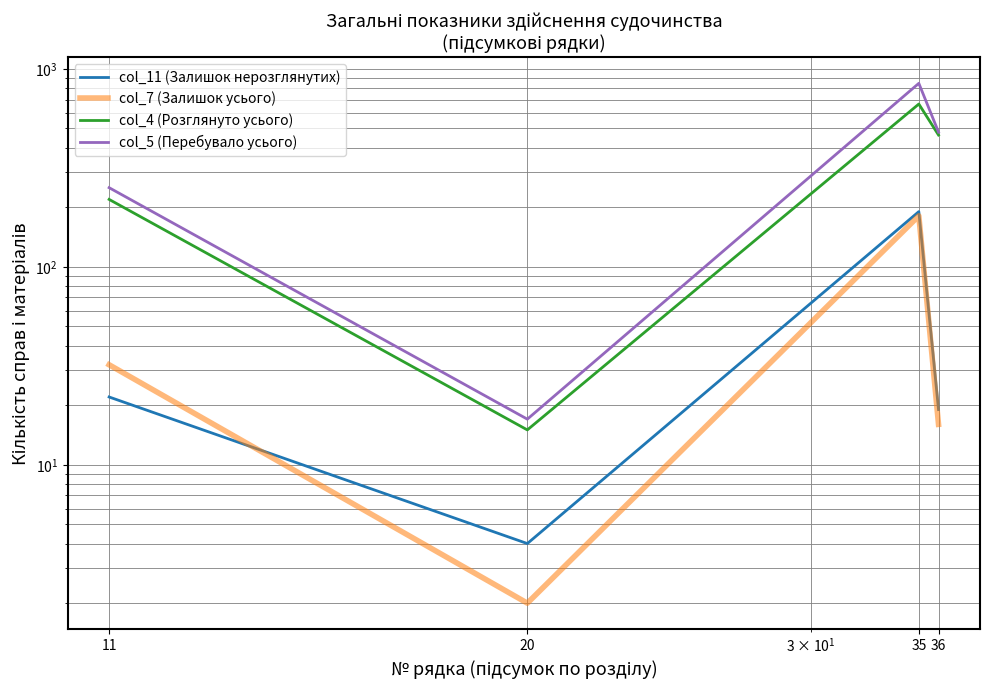

At which category does col_4 (Розглянуто усього) reach its first local valley?

20